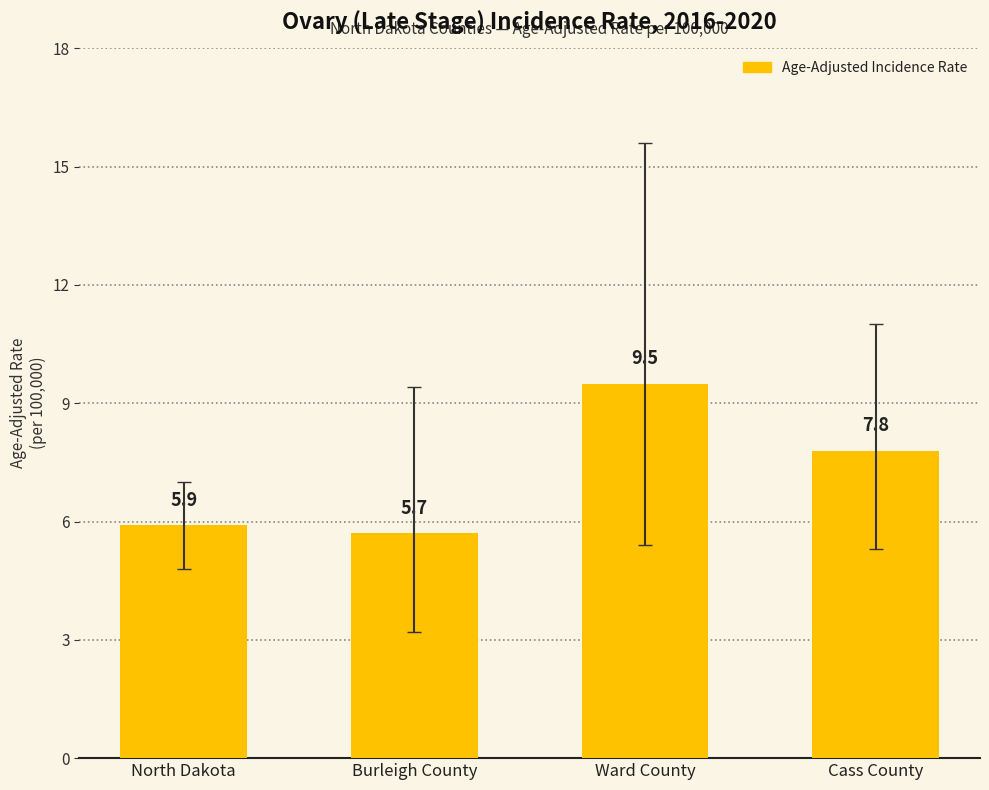

What is the maximum value shown in the chart?

9.5